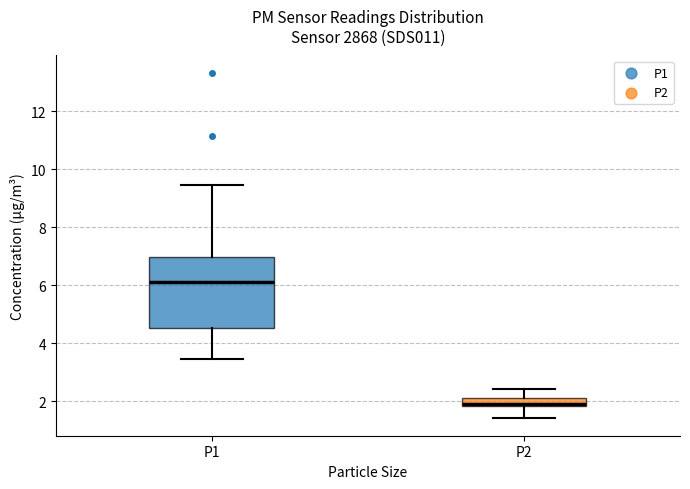

Which box is the tallest, from its lower edge to its upper edge?

P1